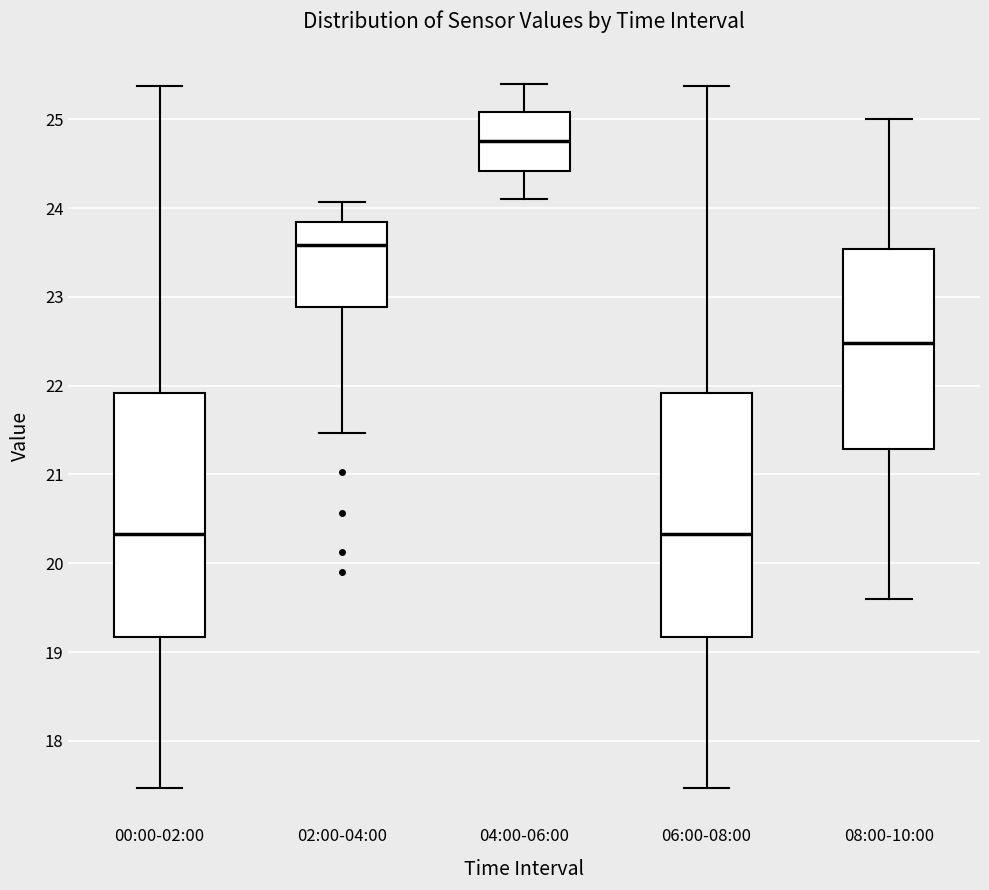

Where does the lower whisker of the box for 00:00-02:00 end on the y-axis? The values are not printed on the chart, so give them approximately, as read against the axis.

17.5